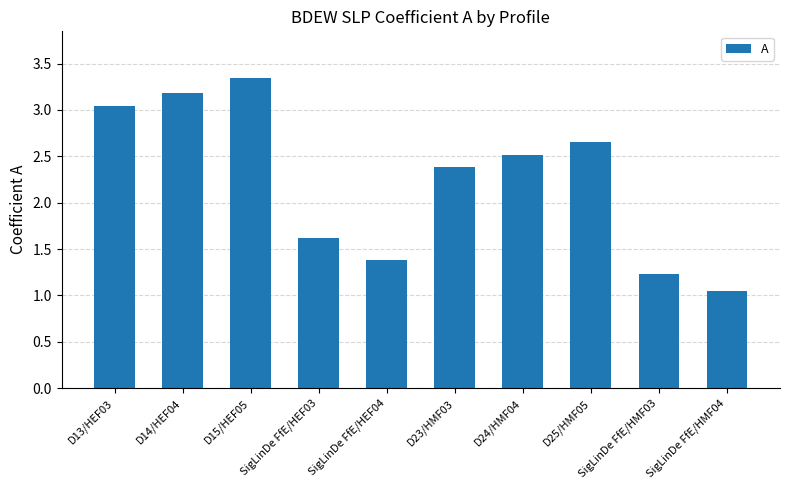

What is the label of the 2nd bar from the right?

SigLinDe FfE/HMF03